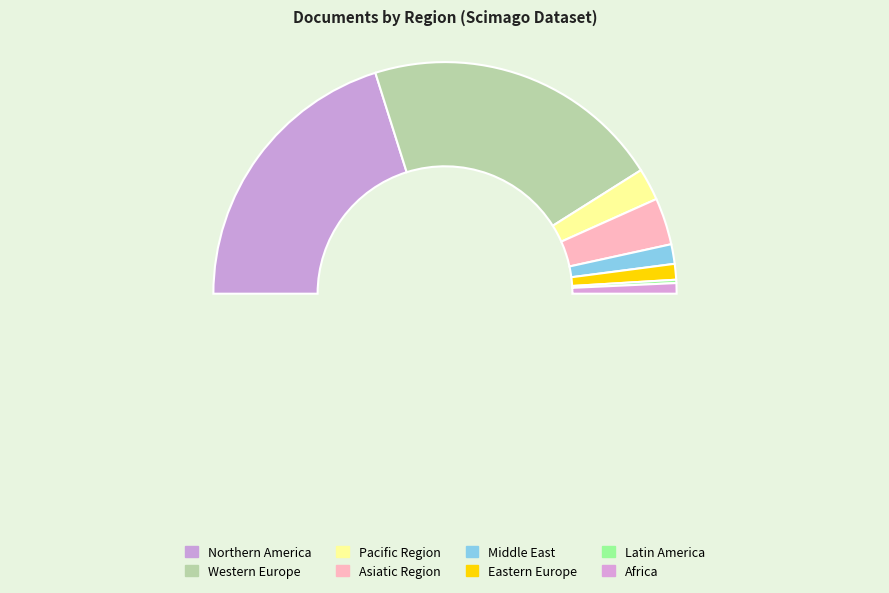

Between Eastern Europe and Northern America, which is larger?

Northern America